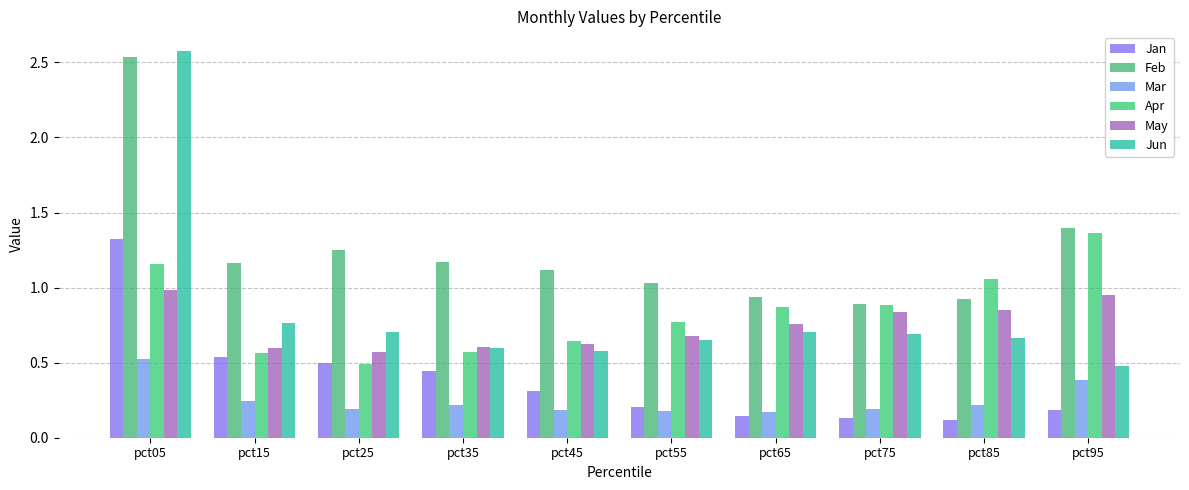

Reading right to left, what are all the values shown in this chart?

Jan: 0.2	0.1	0.1	0.1	0.2	0.3	0.4	0.5	0.5	1.3
Feb: 1.4	0.9	0.9	0.9	1.0	1.1	1.2	1.3	1.2	2.5
Mar: 0.4	0.2	0.2	0.2	0.2	0.2	0.2	0.2	0.2	0.5
Apr: 1.4	1.1	0.9	0.9	0.8	0.6	0.6	0.5	0.6	1.2
May: 1.0	0.9	0.8	0.8	0.7	0.6	0.6	0.6	0.6	1.0
Jun: 0.5	0.7	0.7	0.7	0.7	0.6	0.6	0.7	0.8	2.6